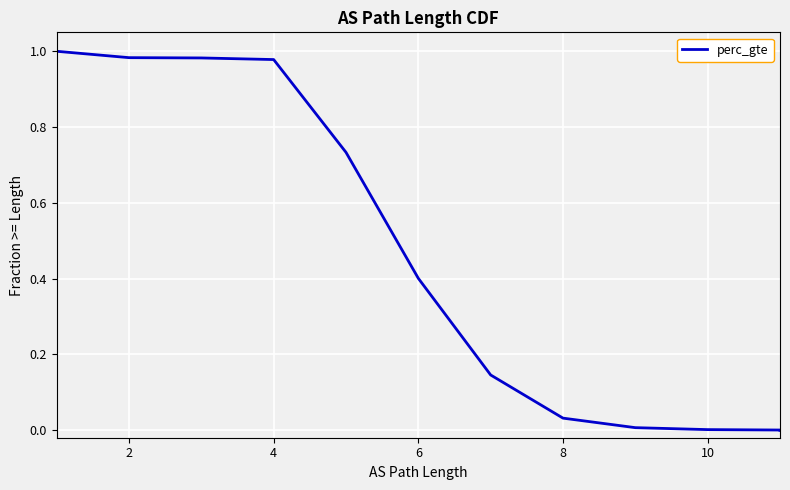

True or false: there are more than 1 points higher than both neighbors.

False